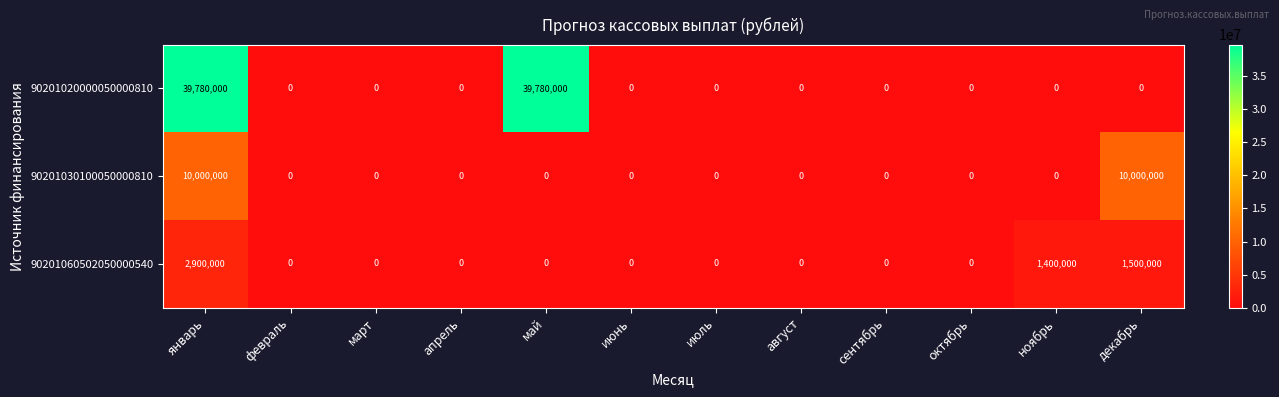

Between сентябрь and декабрь, which series saw the biggest shift?

90201030100050000810